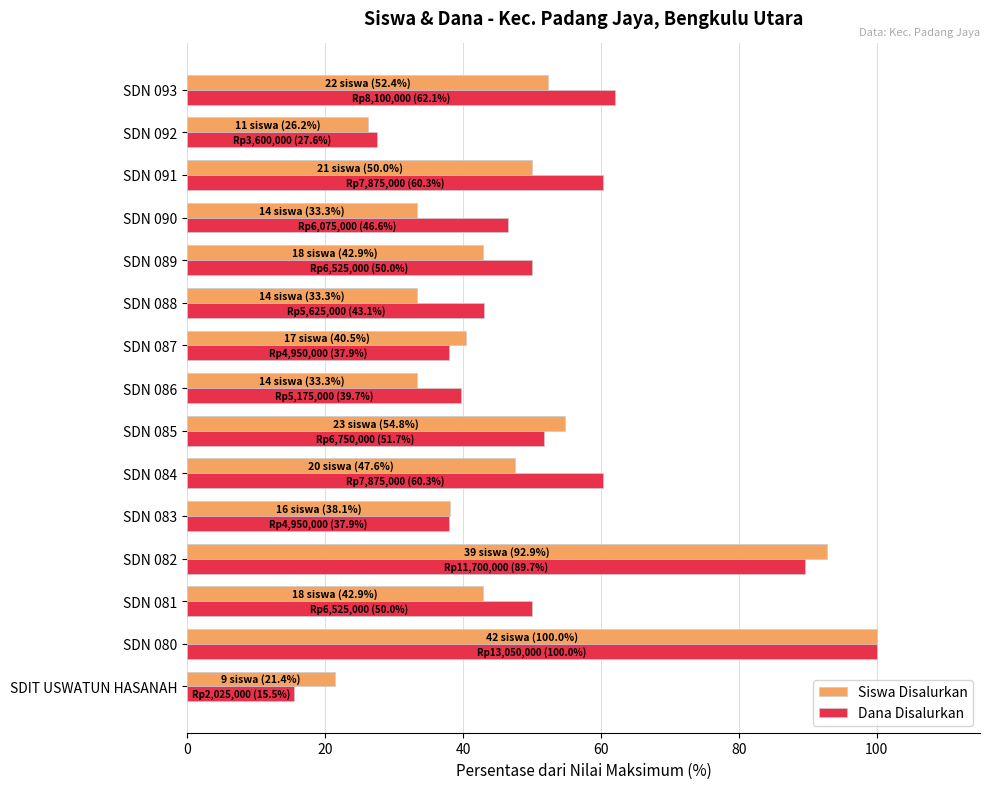

What is the total value across all series at SDN 090?

79.9